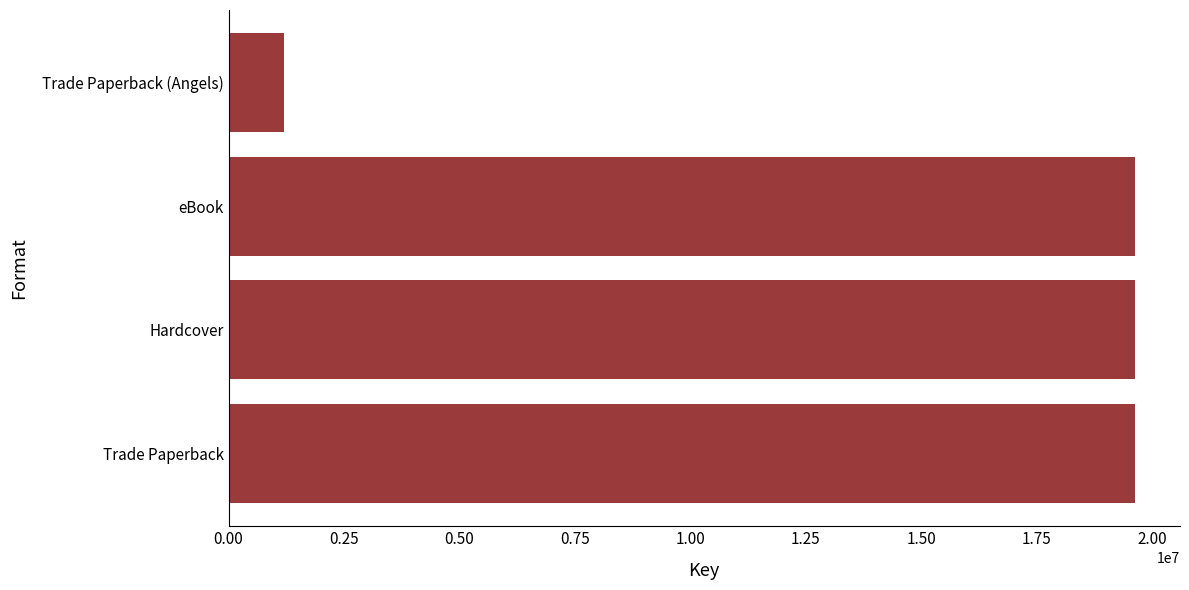

What is the average value?

15019038